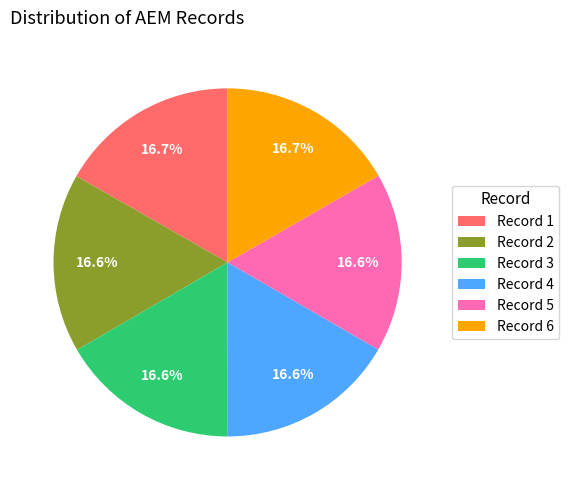

Approximately how many times larger is the value at Record 3 compared to Record 4?

1.0